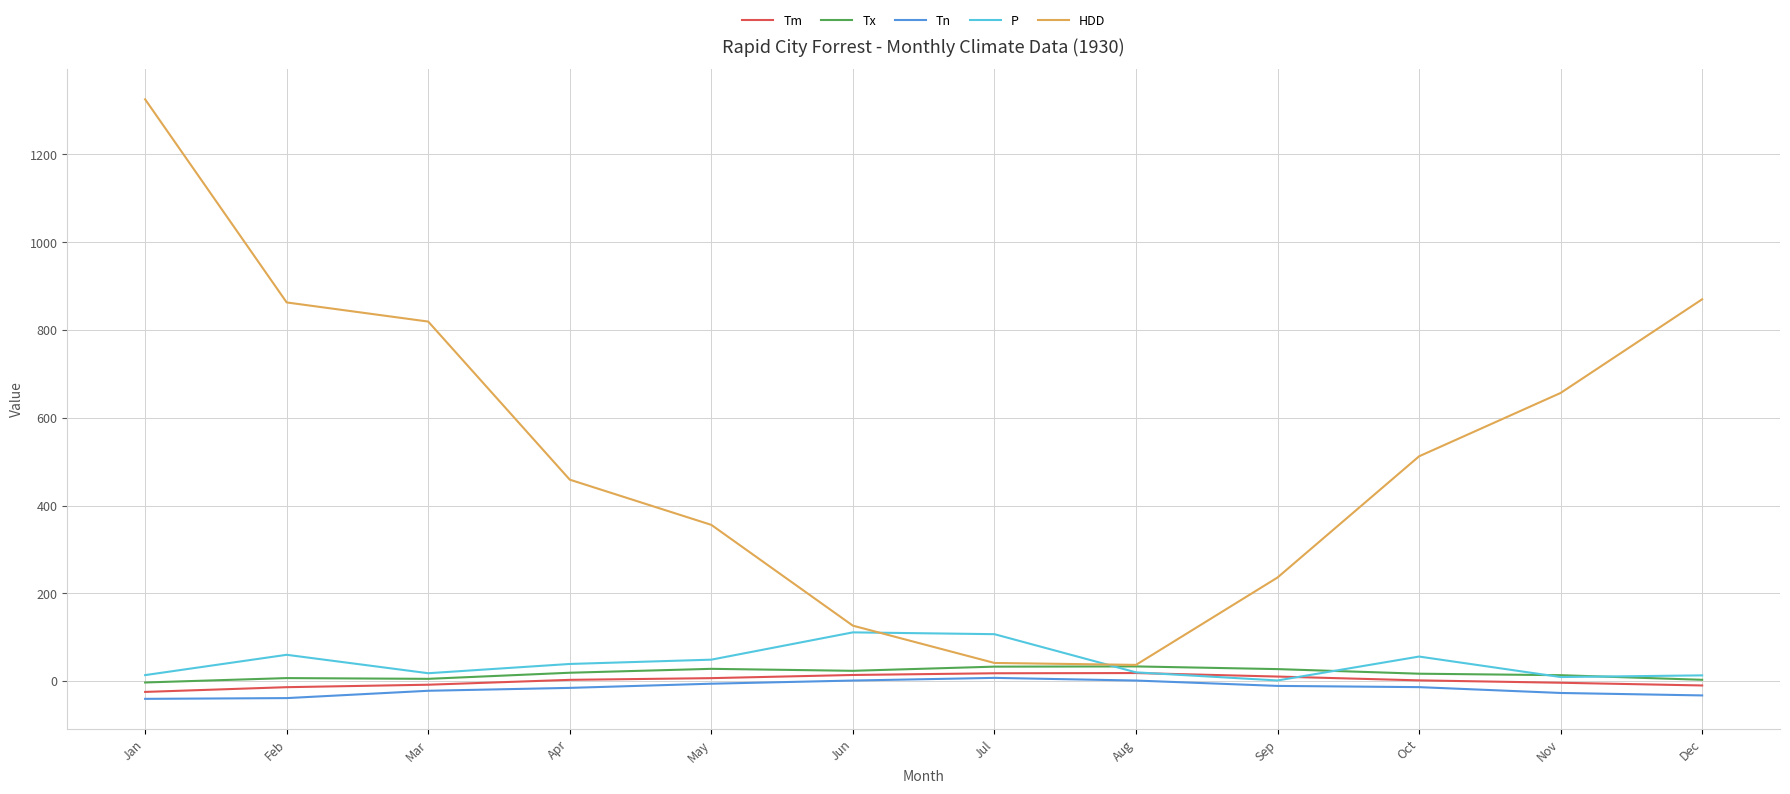

What is the difference between the highest and lowest values at Oct?

526.0